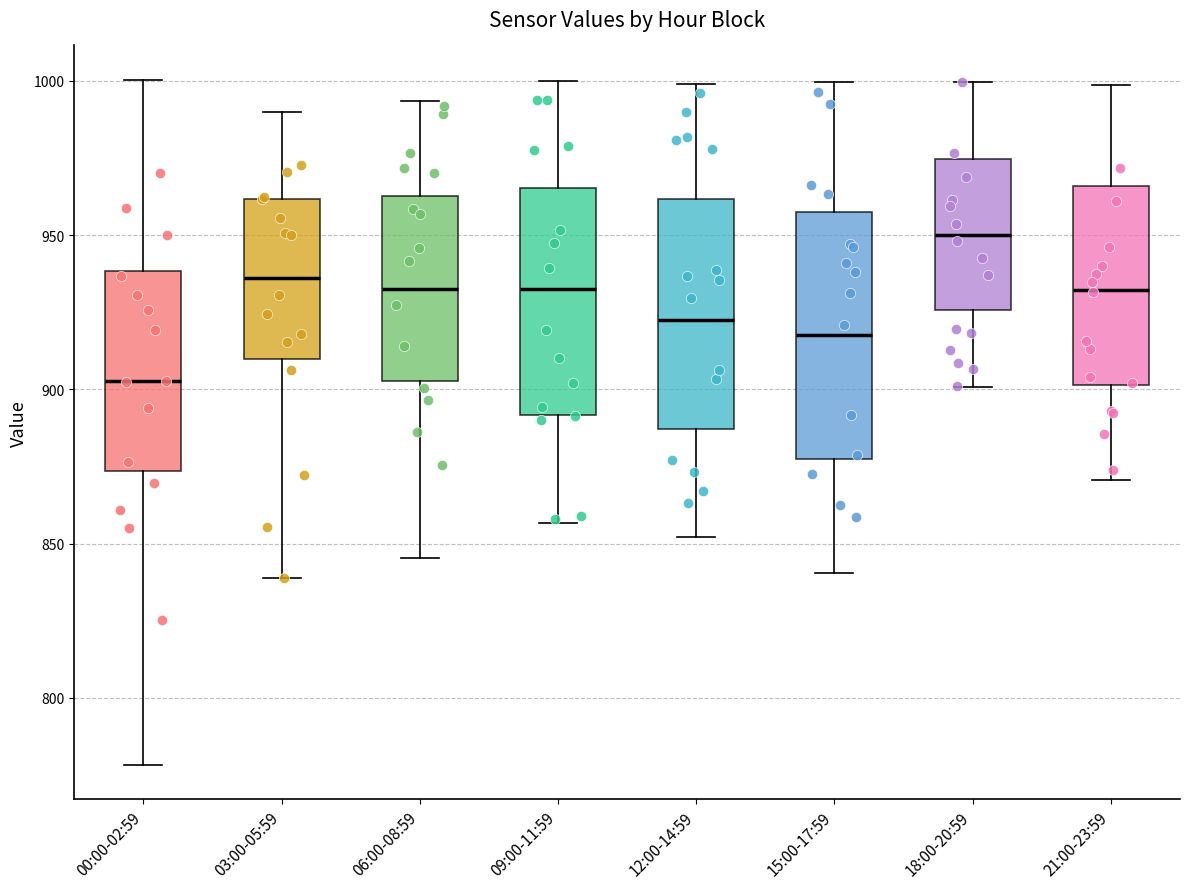

Reading left to right, read every box against the y-axis: the position of its median line, the range the box covers, and the ends of its whiskers. The values are not printed on the chart, so give them approximately, as read against the axis.

00:00-02:59: median 905, box 875 to 940, whiskers 780 to 1000
03:00-05:59: median 935, box 910 to 960, whiskers 840 to 990
06:00-08:59: median 935, box 905 to 965, whiskers 845 to 995
09:00-11:59: median 935, box 890 to 965, whiskers 855 to 1000
12:00-14:59: median 925, box 885 to 960, whiskers 850 to 1000
15:00-17:59: median 920, box 875 to 955, whiskers 840 to 1000
18:00-20:59: median 950, box 925 to 975, whiskers 900 to 1000
21:00-23:59: median 930, box 900 to 965, whiskers 870 to 1000